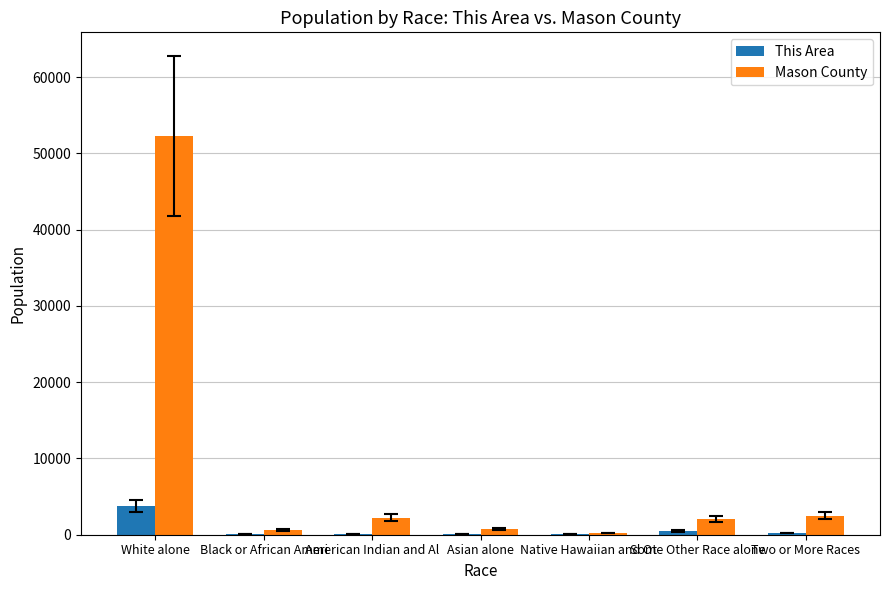

Which category has the highest value in the Mason County series?

White alone